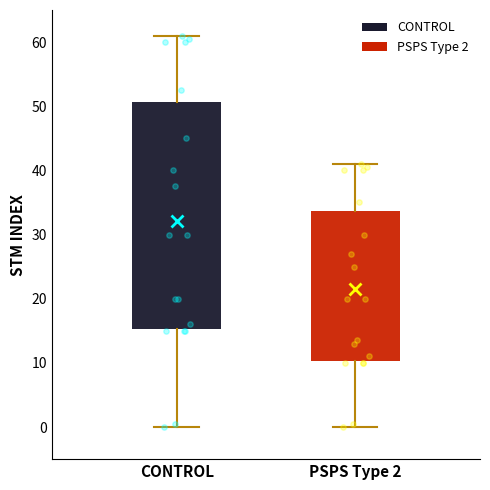

Reading left to right, transcribe this box plot: for each box, give where its median line is, the range the box spans, and where its two whiskers end, as read against the y-axis. The values are not printed on the chart, so give them approximately, as read against the axis.

CONTROL: median 30, box 15 to 51, whiskers 0 to 61
PSPS Type 2: median 20, box 10 to 34, whiskers 0 to 41